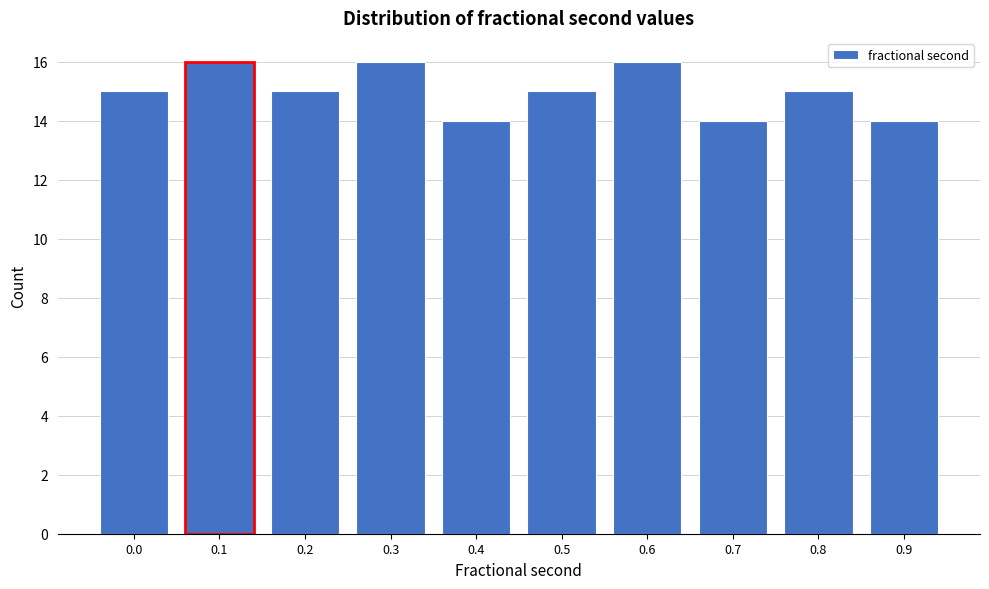

Reading right to left, list all the values displayed in this chart.

14	15	14	16	15	14	16	15	16	15